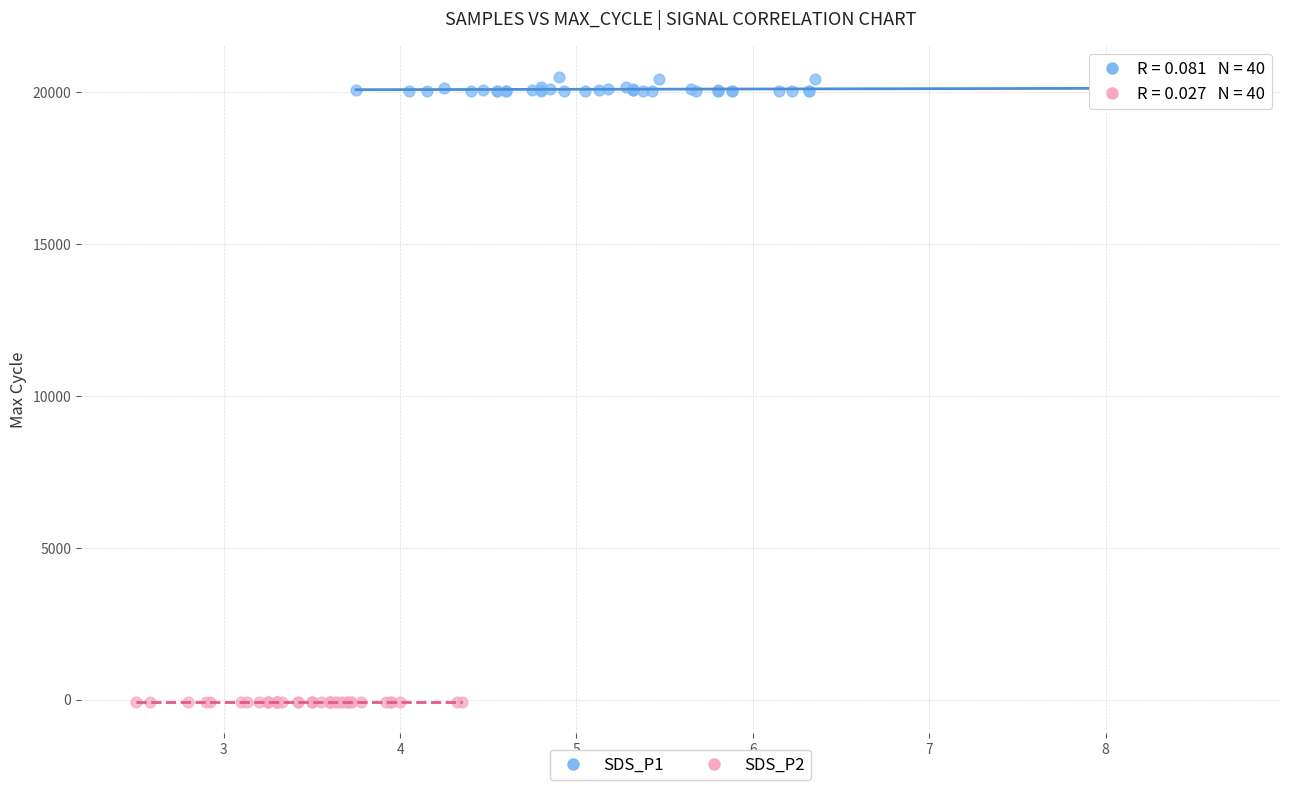

Which series has the widest spread of Y values?

SDS_P1